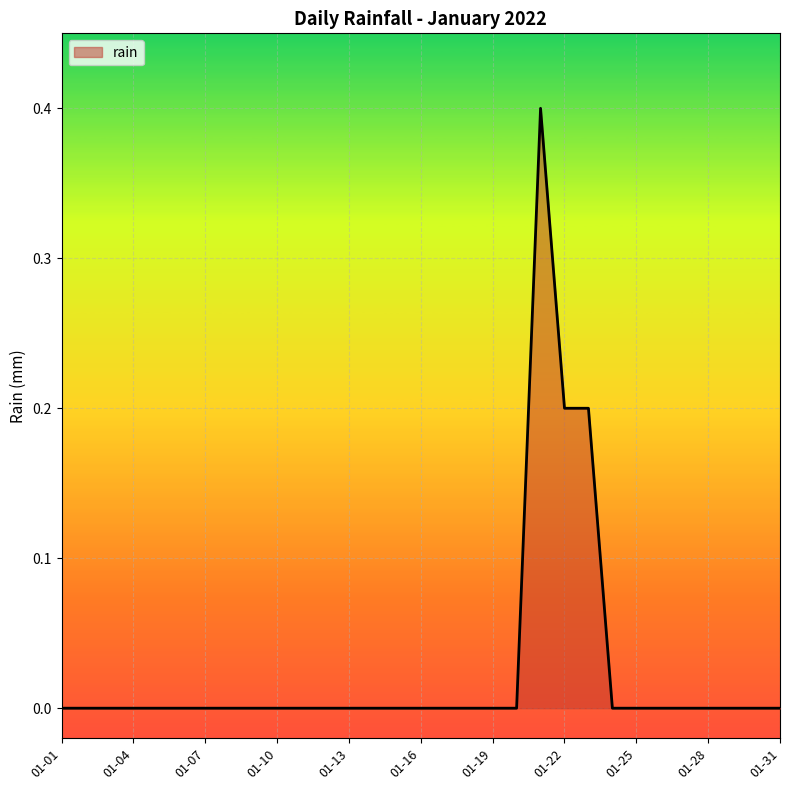

What is the difference between the maximum and minimum values?

0.4